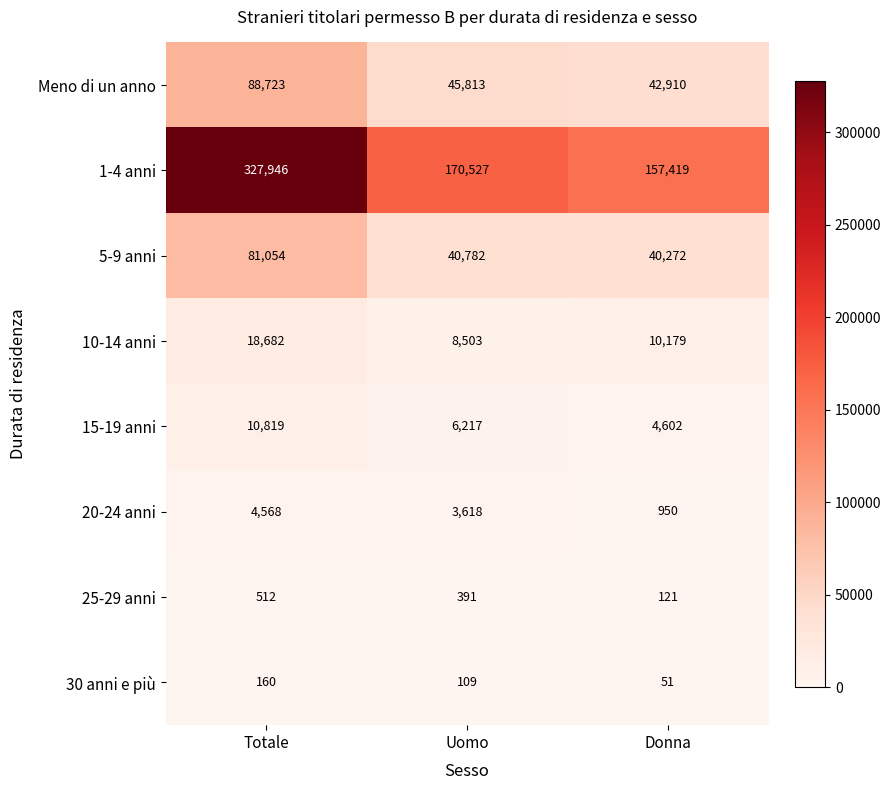

Reading left to right, transcribe all the data shown in this chart.

Meno di un anno: 88723	45813	42910
1-4 anni: 327946	170527	157419
5-9 anni: 81054	40782	40272
10-14 anni: 18682	8503	10179
15-19 anni: 10819	6217	4602
20-24 anni: 4568	3618	950
25-29 anni: 512	391	121
30 anni e più: 160	109	51